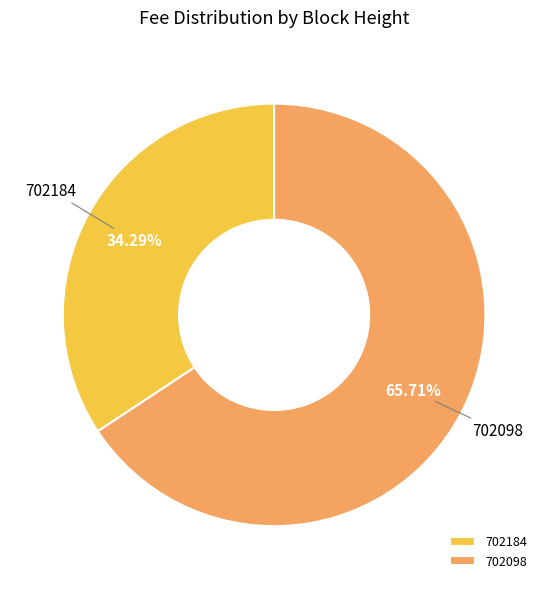

To the nearest percent, what is the combined percentage of 702098 and 702184?

100%